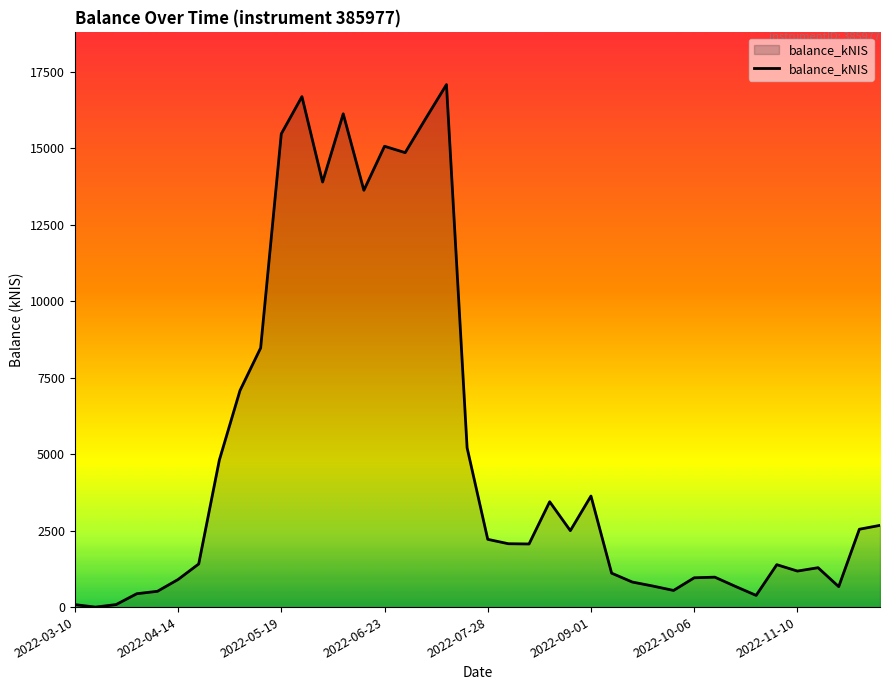

How many lines are shown in the chart?

1